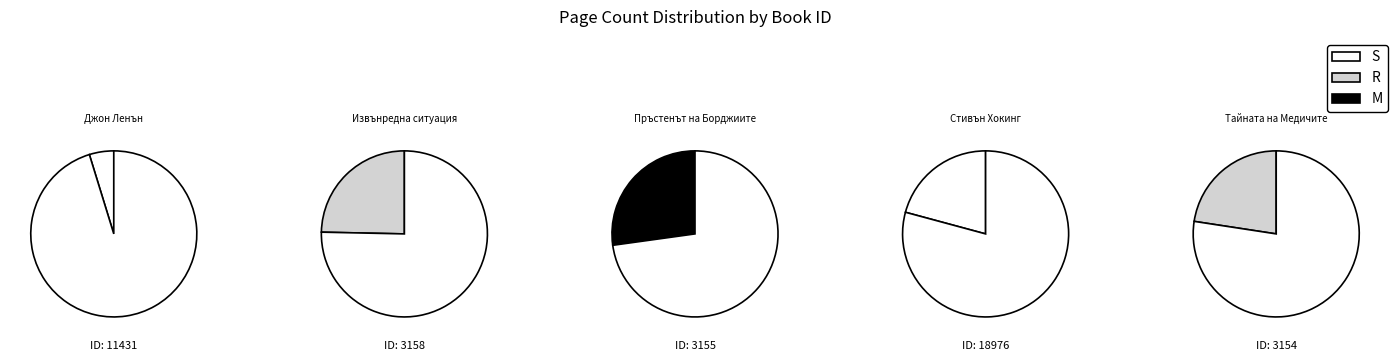

How much of the chart is everything except 3158?

75.3%